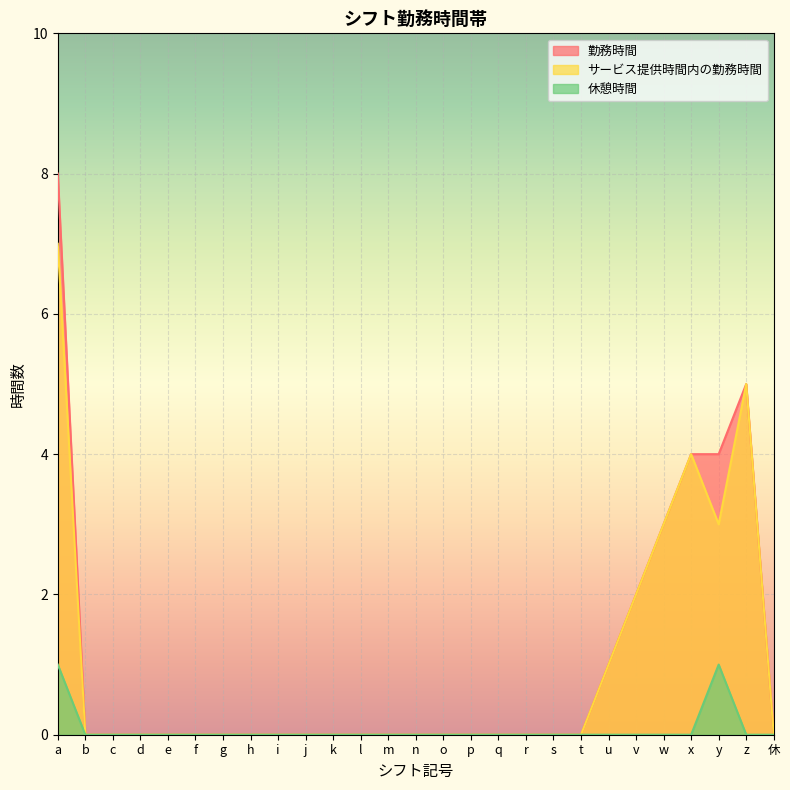

Between b and d, which series saw the biggest shift?

勤務時間